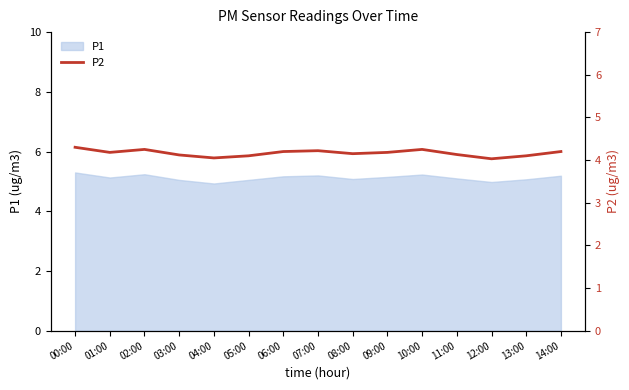

At which category does the data reach its first local valley?

01:00